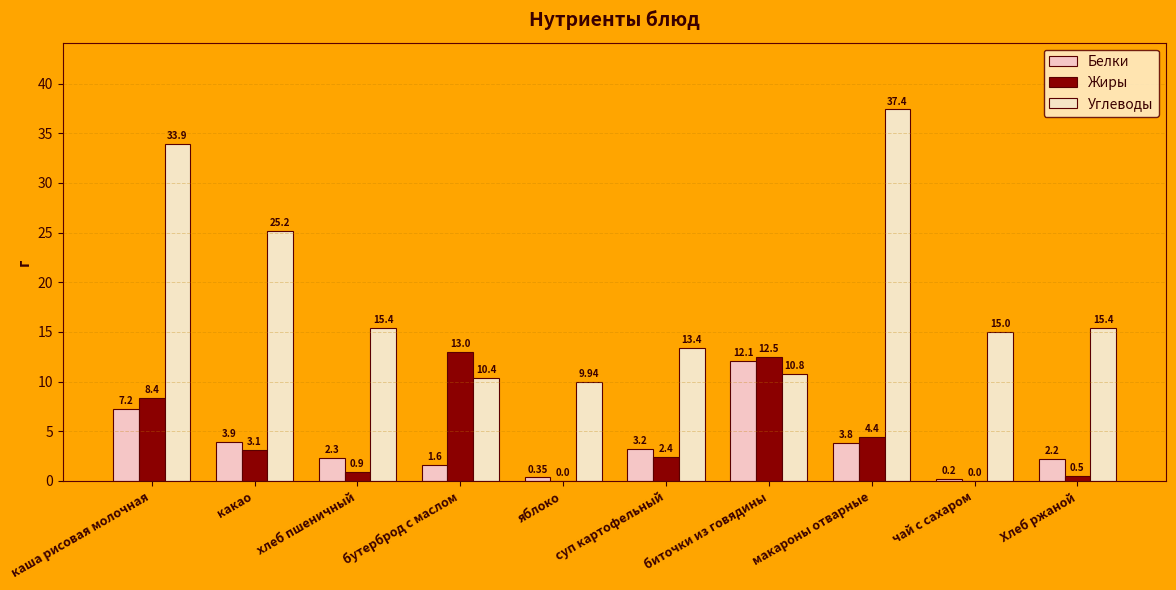

What is the label of the 1st bar from the left?

каша рисовая молочная